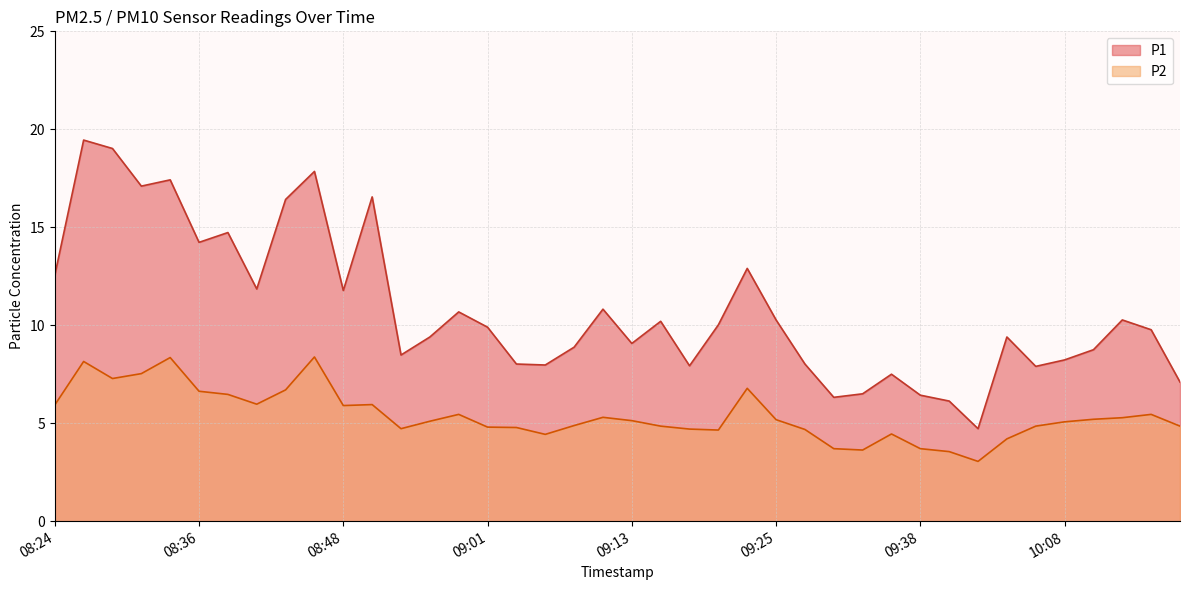

Which label corresponds to the smallest value in the chart?

09:52